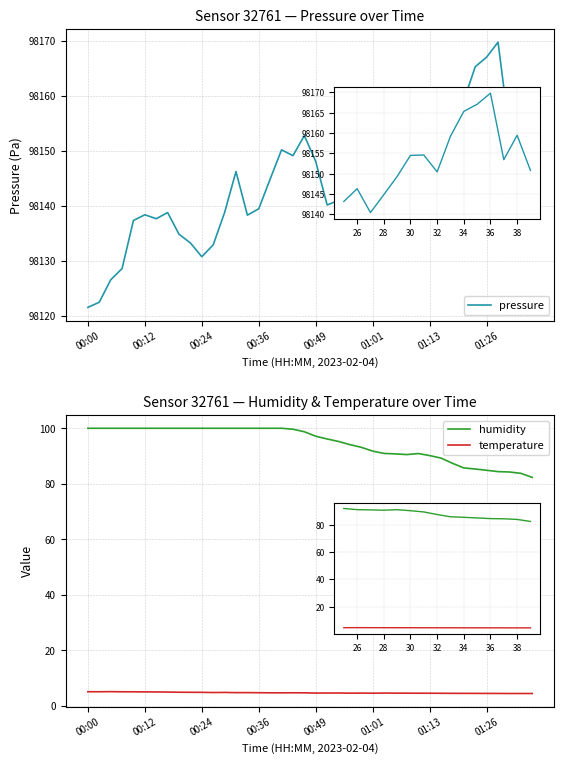

What is the difference between the pressure values at 15 and 36?

30.3